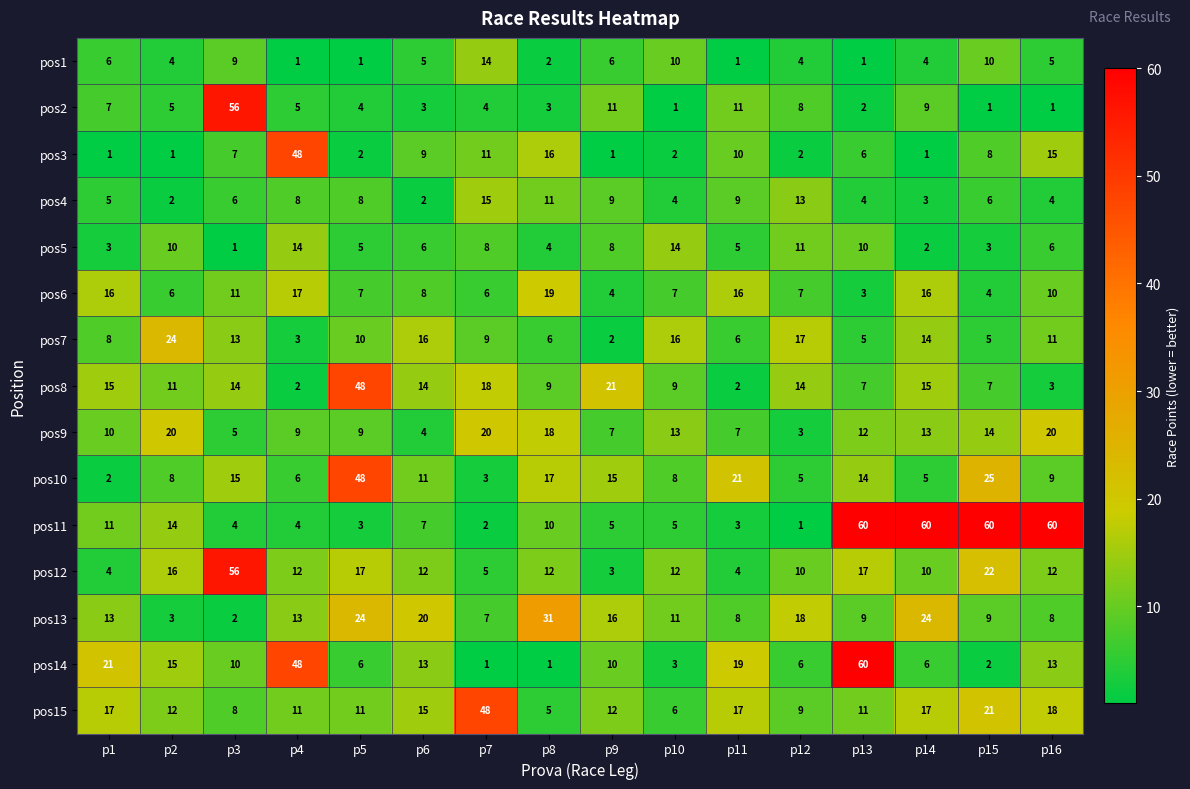

Which category has the highest value in the pos13 series?

p8